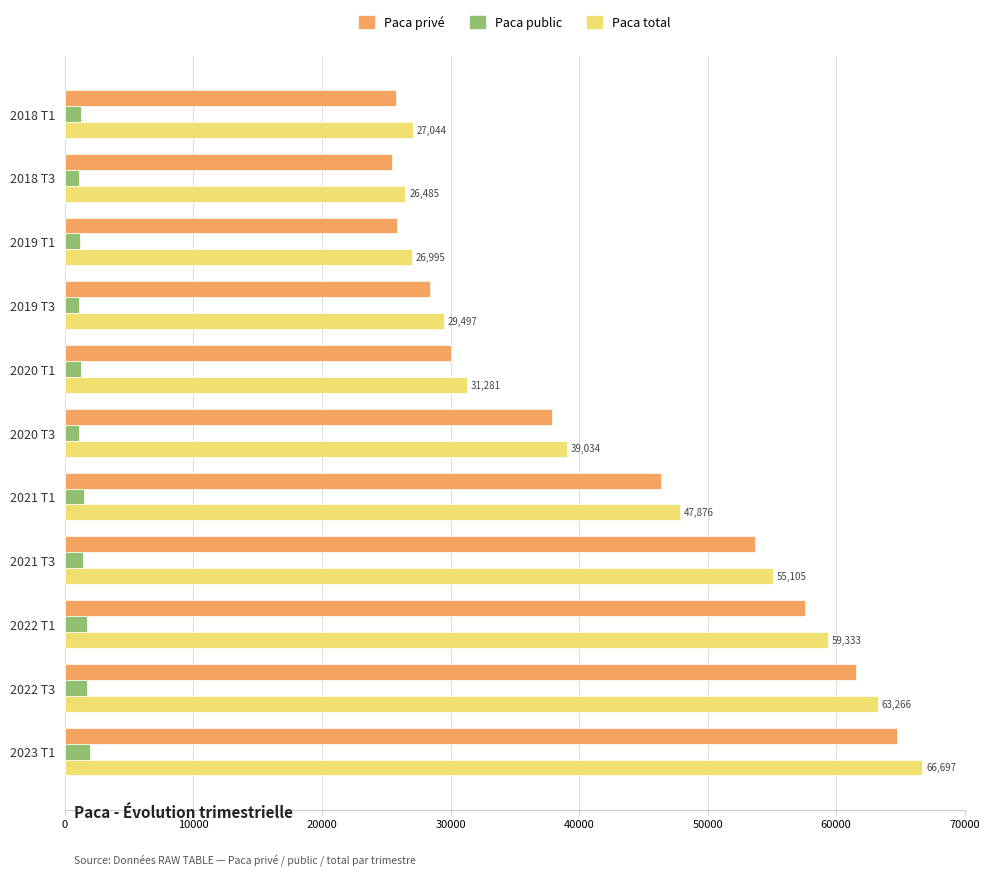

What is the highest value of the Paca public series?

1951